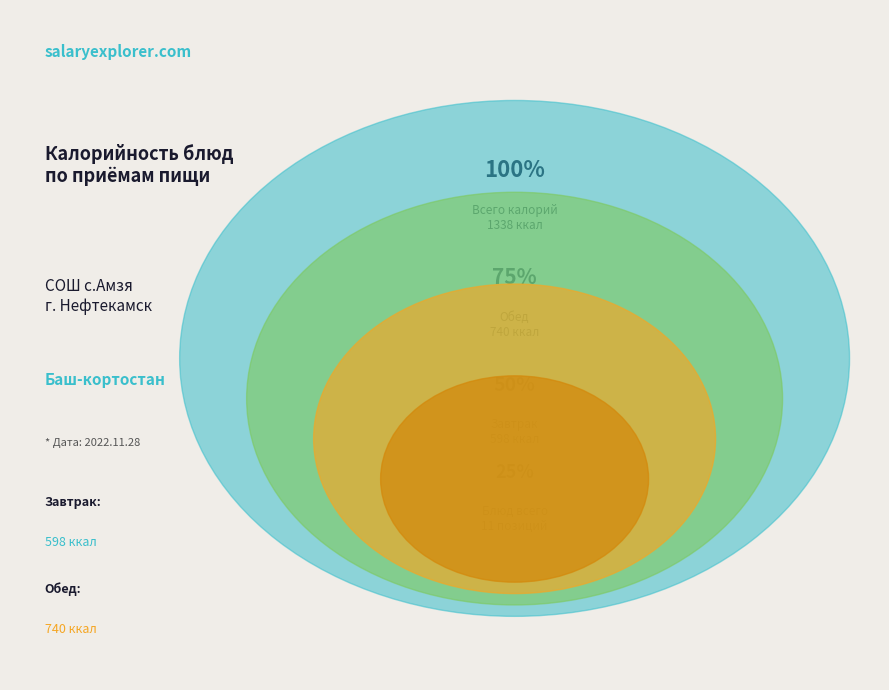

What is the change in value from Котлеты из птицы с соусом томатным to Витаминизированный напиток?

-29